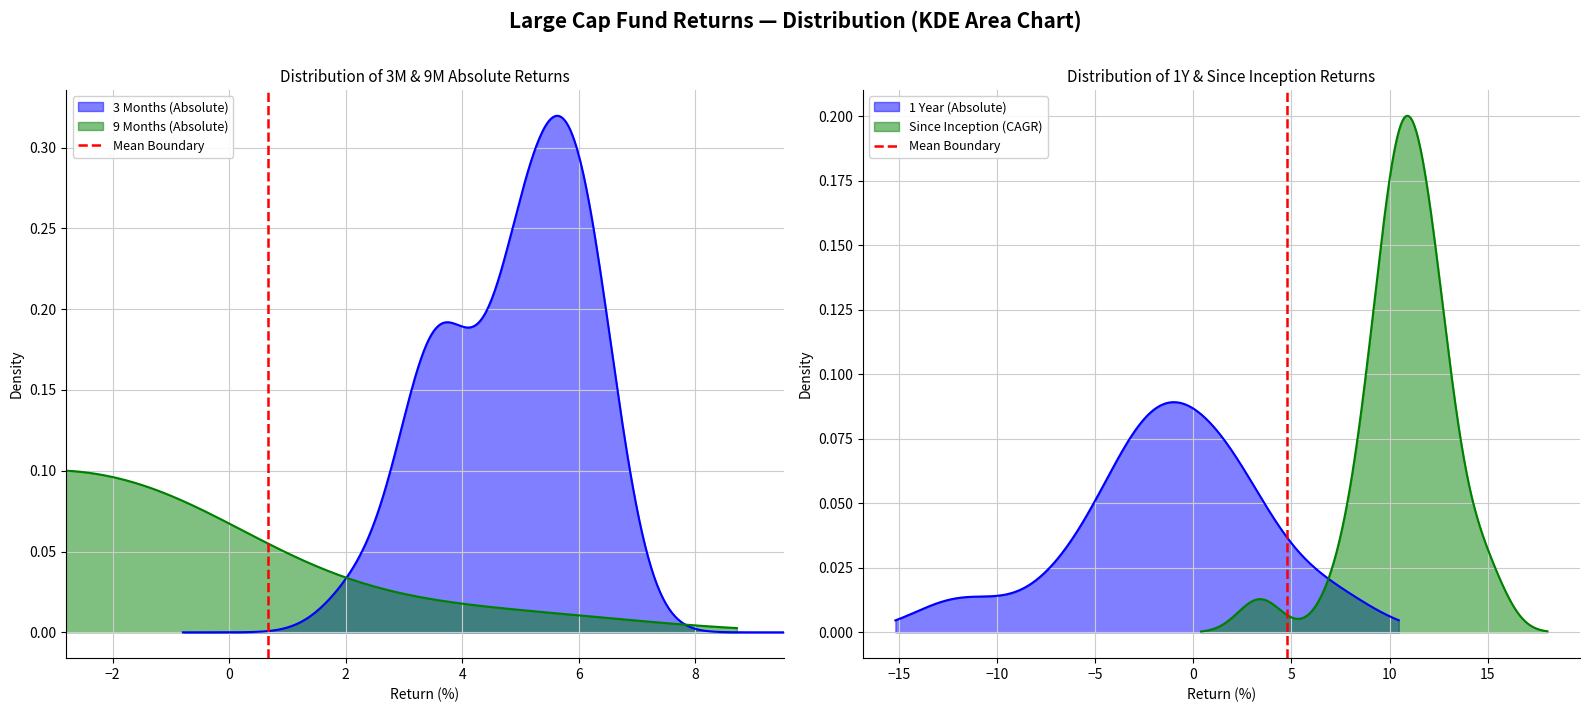

How many values are between 0 and 1?

2